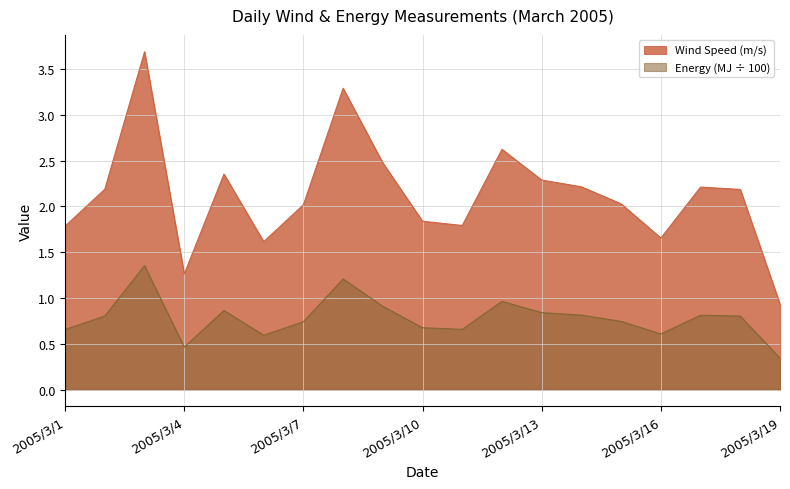

What is the difference between the highest and lowest values at 2005/3/9?

1.6